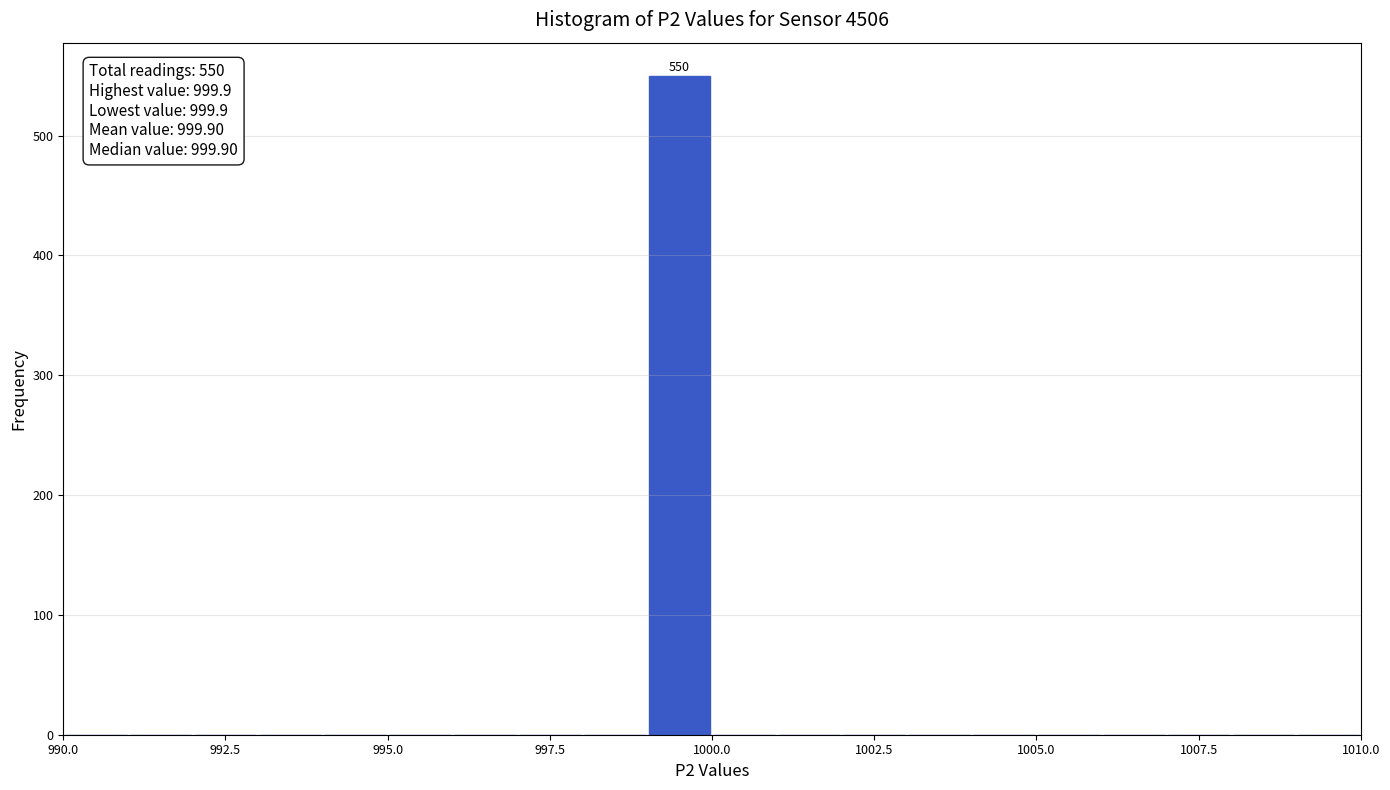

Around what value on the x-axis is the tallest bar? Give the approximate position of its centre, as read against the axis.

999.5